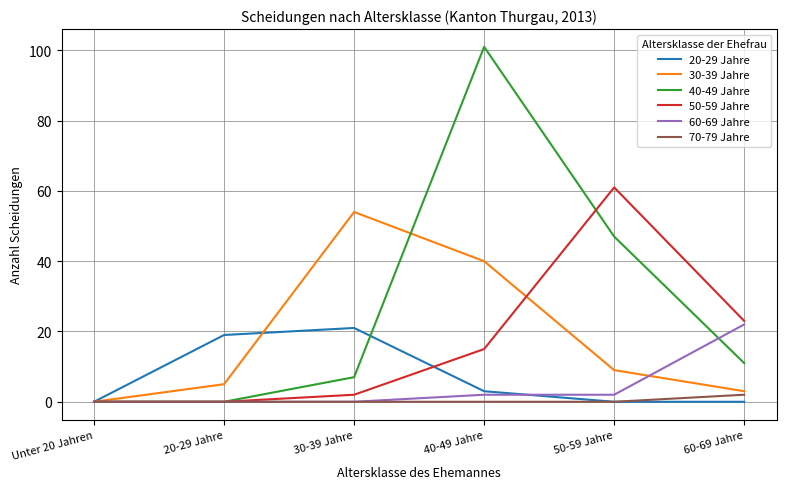

At which label is 40-49 Jahre closest to 50?

50-59 Jahre